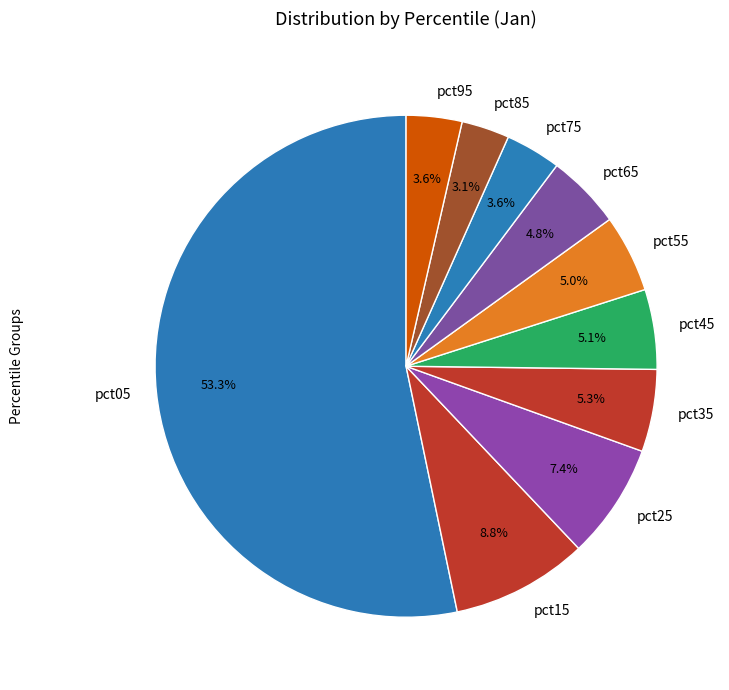

Count the number of slices in the pie.

10